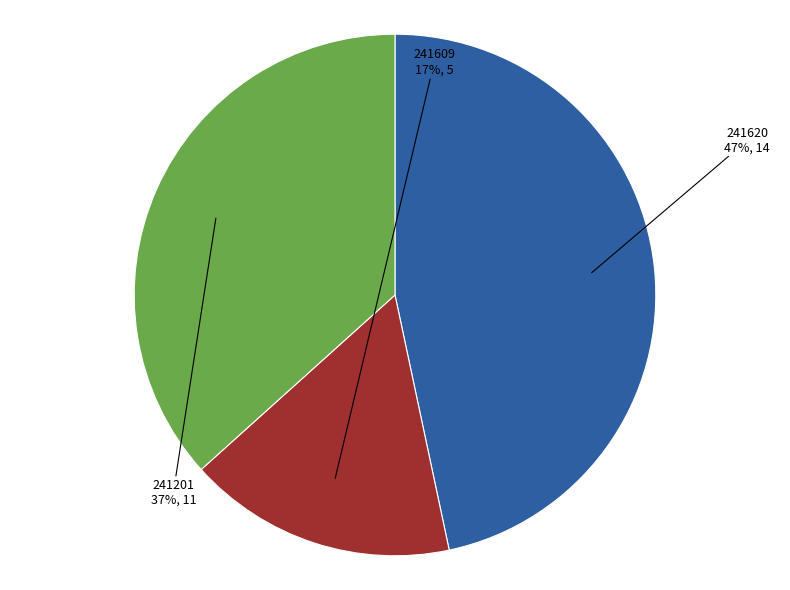

Rank the categories by value from lowest to highest.

241609, 241201, 241620